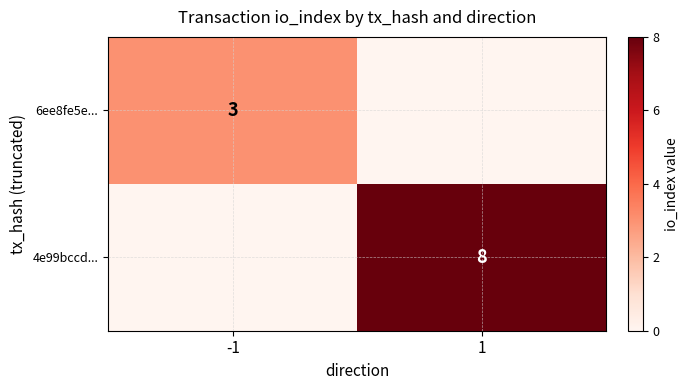

At which category is the sum across all series the highest?

1